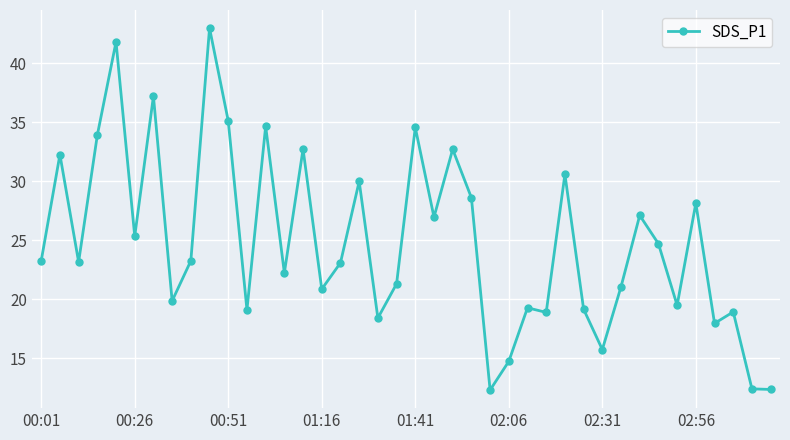

What is the value of the 19th point from the left?

18.4